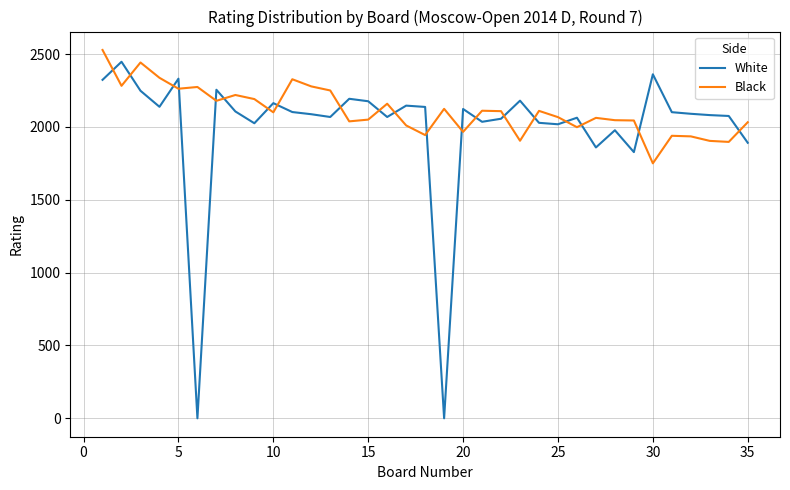

What is the difference between the maximum and minimum values in the Black series?

778